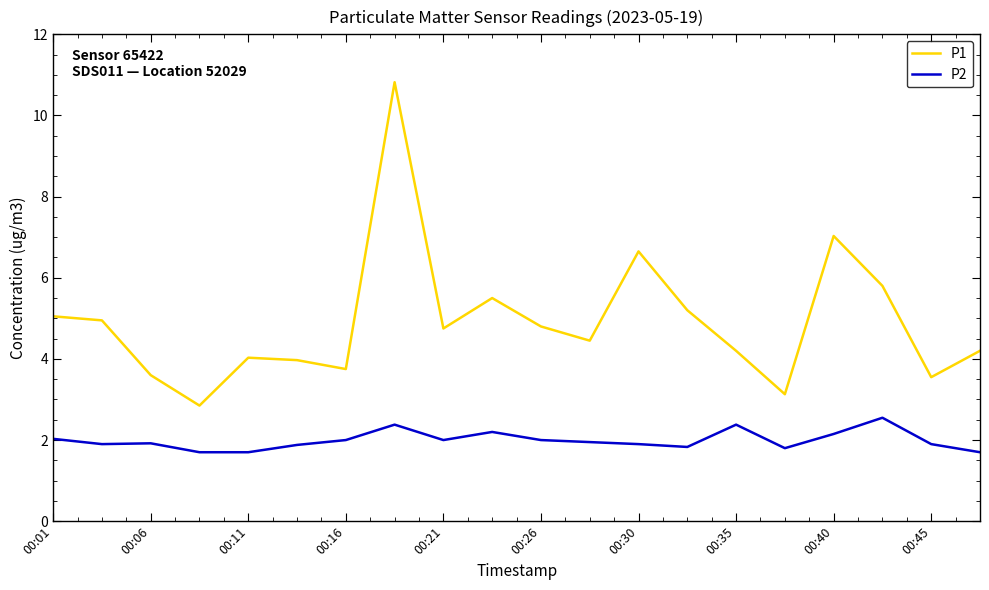

List the series in order of their overall mean, lowest first.

P2, P1